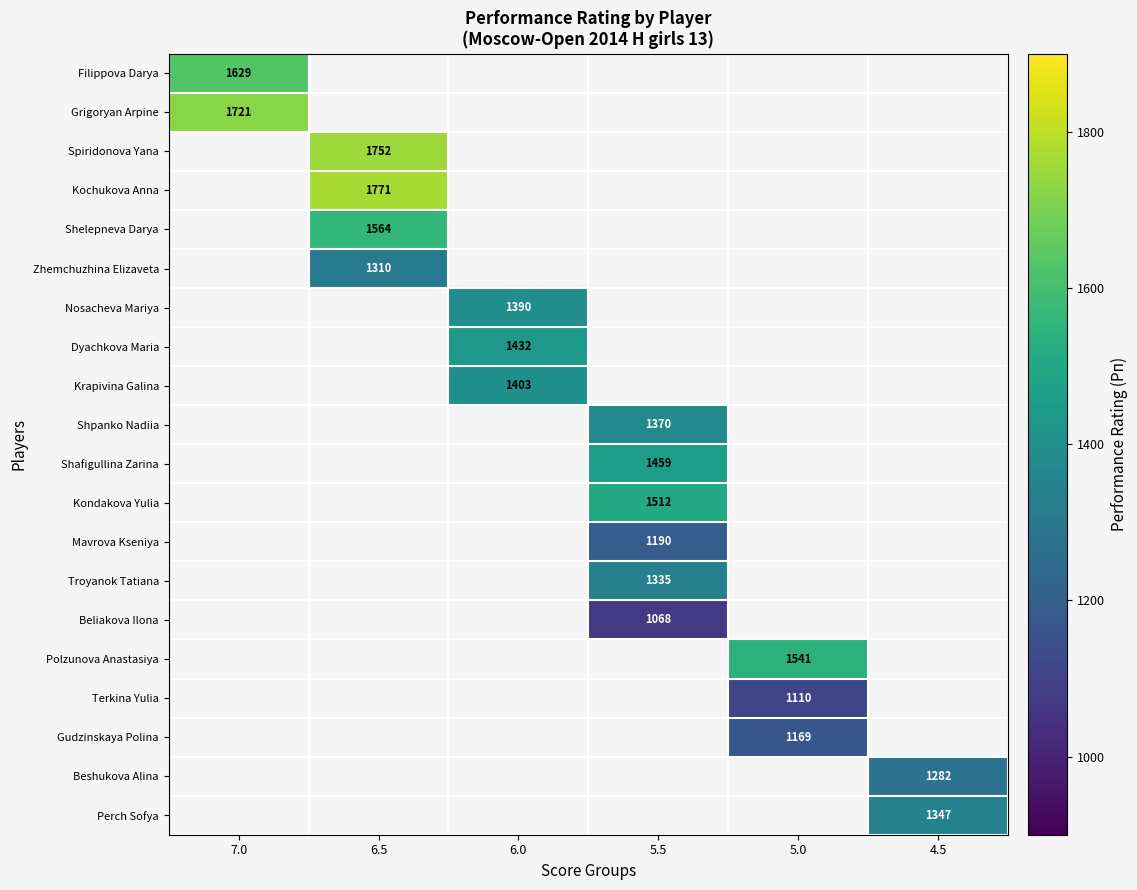

At how many categories does at least one series exceed 1746?

1